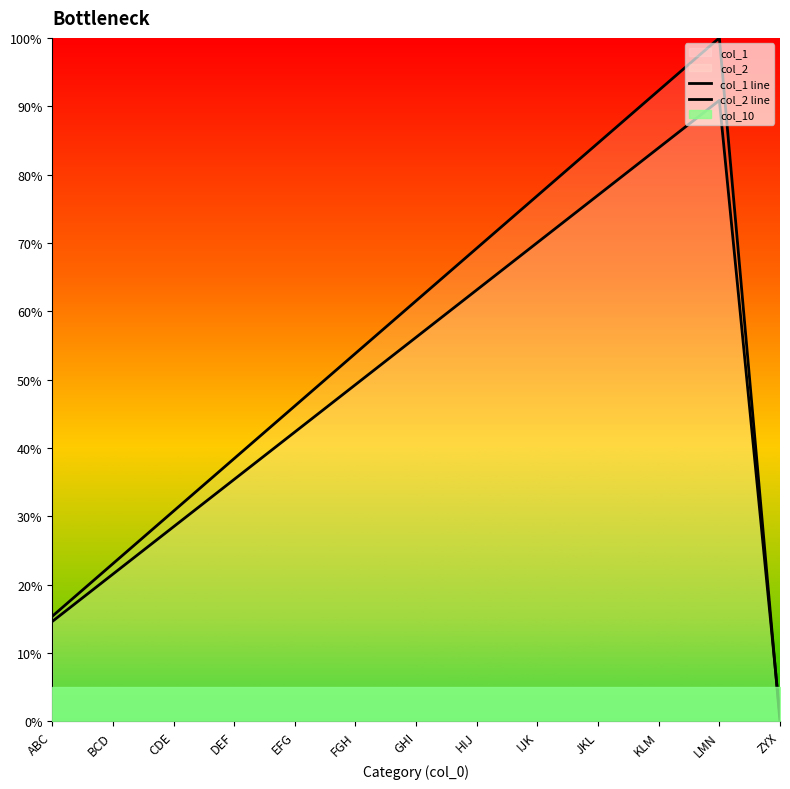

Between EFG and HIJ, which is larger?

HIJ